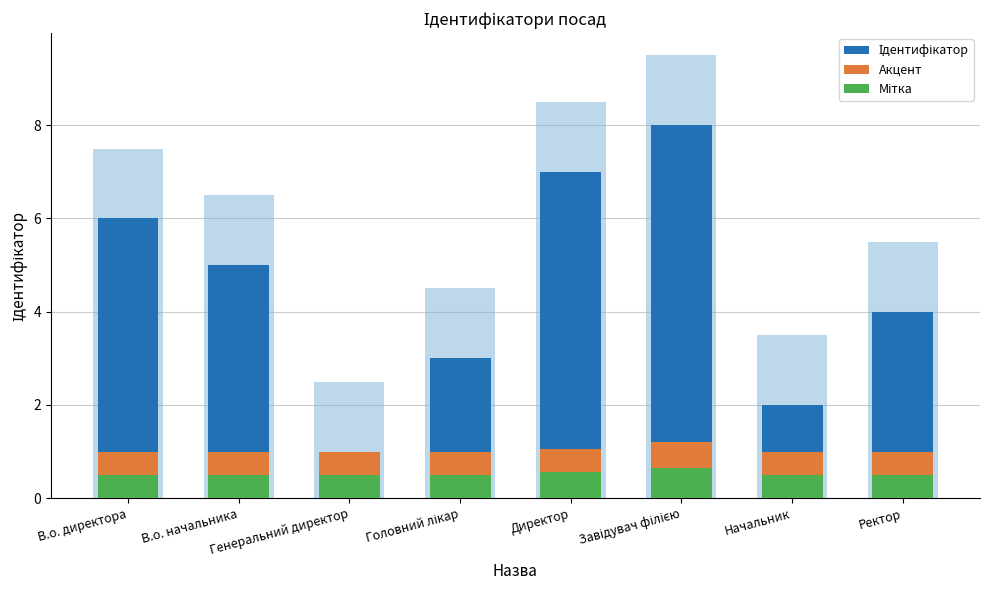

Rank the categories by Мітка value from highest to lowest.

Завідувач філією, Директор, В.о. директора, В.о. начальника, Генеральний директор, Головний лікар, Начальник, Ректор